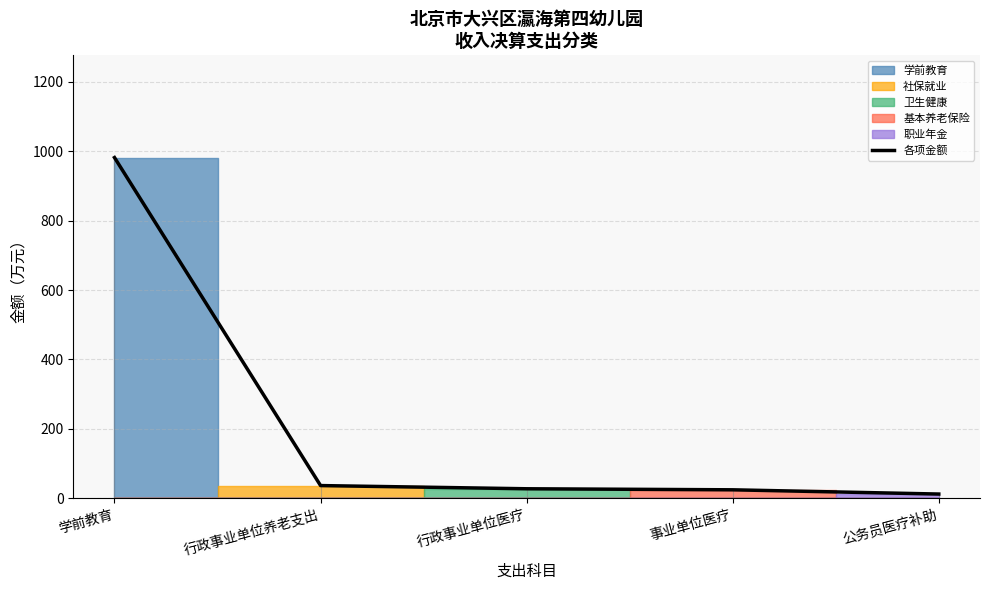

How many categories are shown in the chart?

5